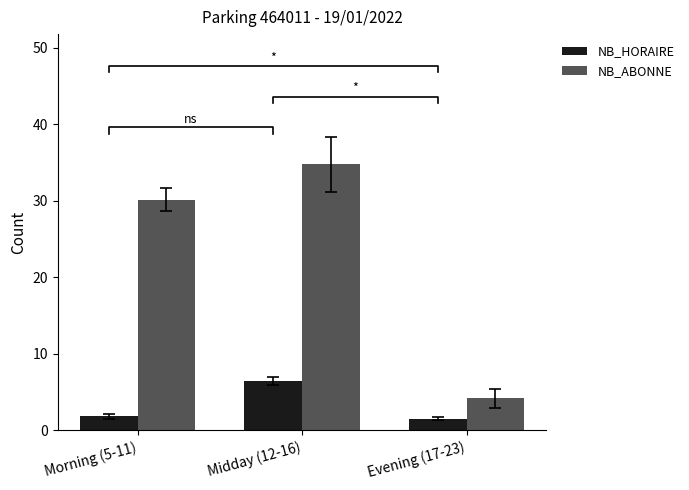

Between Morning (5-11) and Evening (17-23), which series saw the biggest shift?

NB_ABONNE